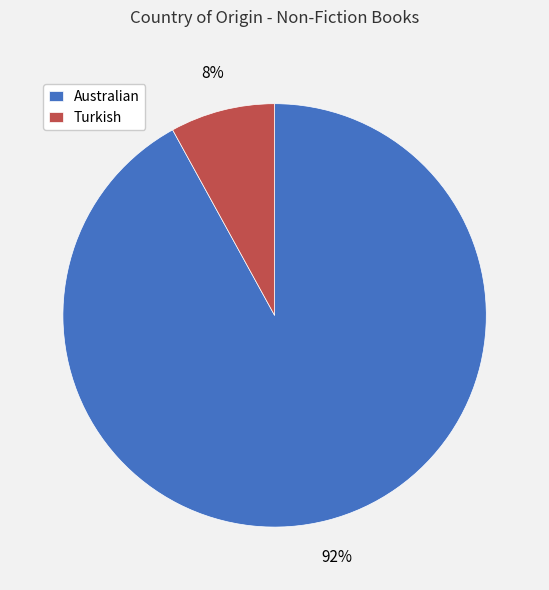

Does Australian account for over 50% of the chart?

Yes